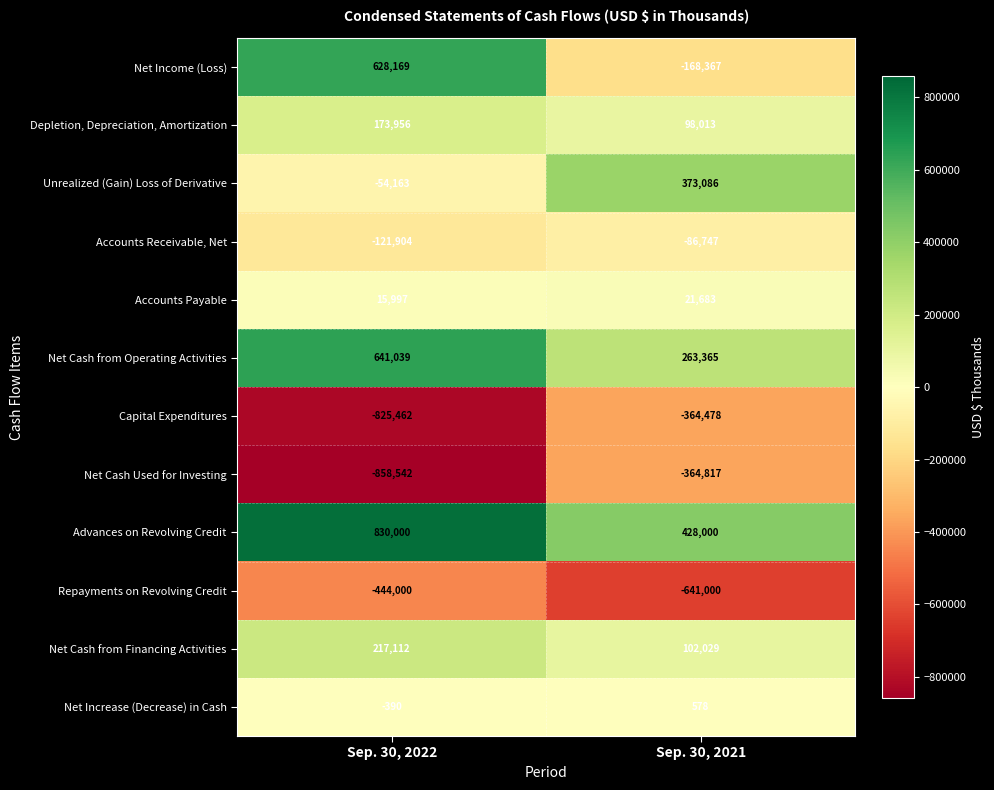

True or false: Net Income (Loss) has a value of 144840 at Sep. 30, 2022.

False